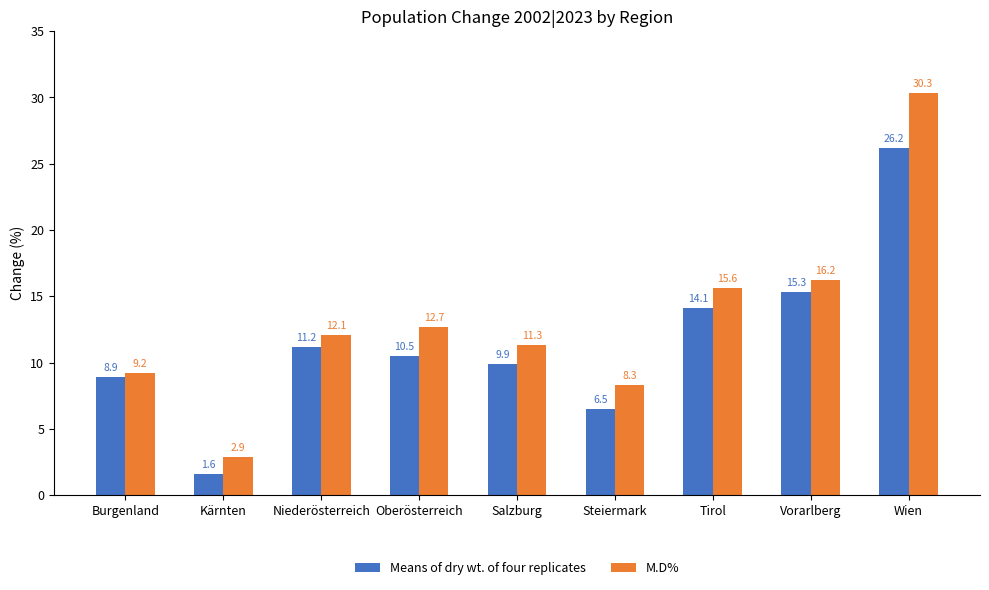

What is the approximate value of M.D% at Tirol?

15.6